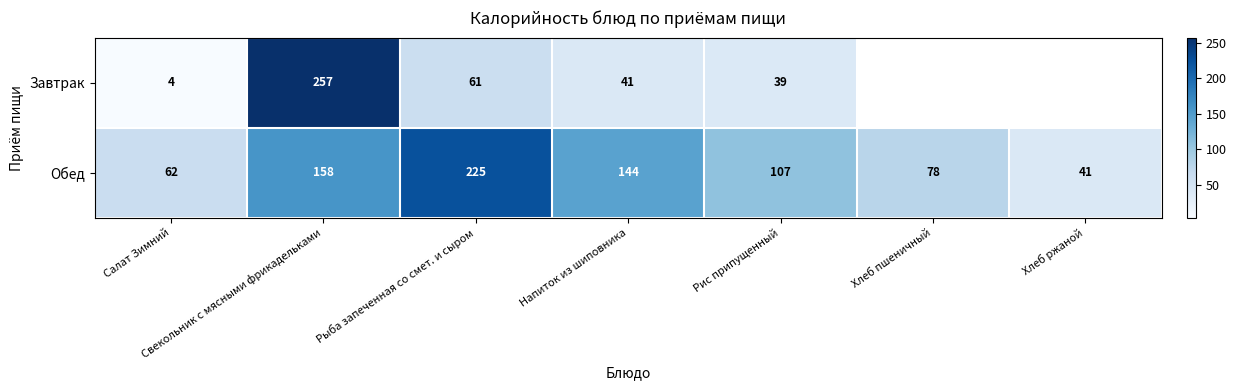

Between Свекольник с мясными фрикадельками and Напиток из шиповника, which is larger?

Свекольник с мясными фрикадельками